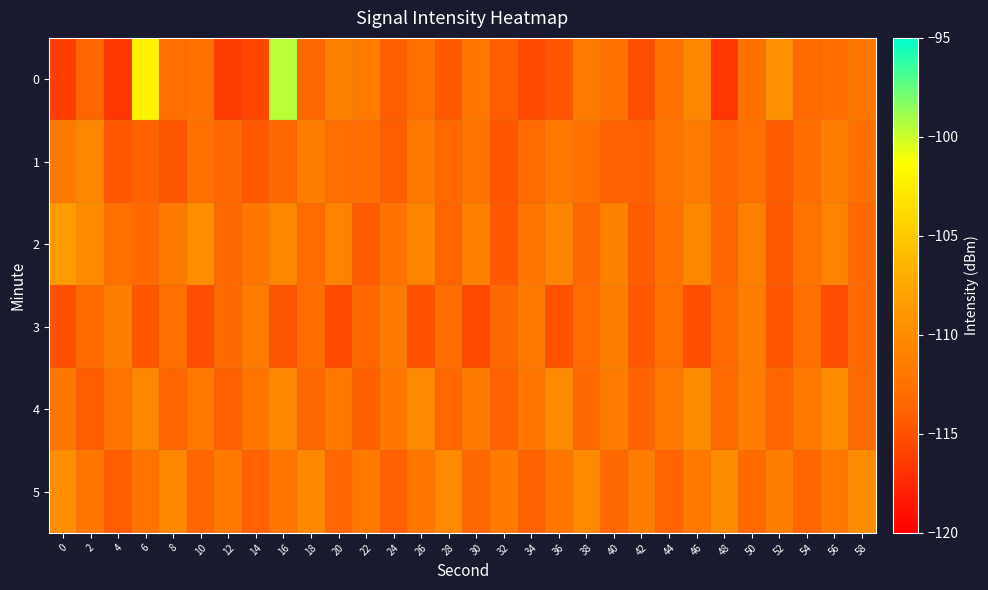

Which series has the largest total across all categories?

2